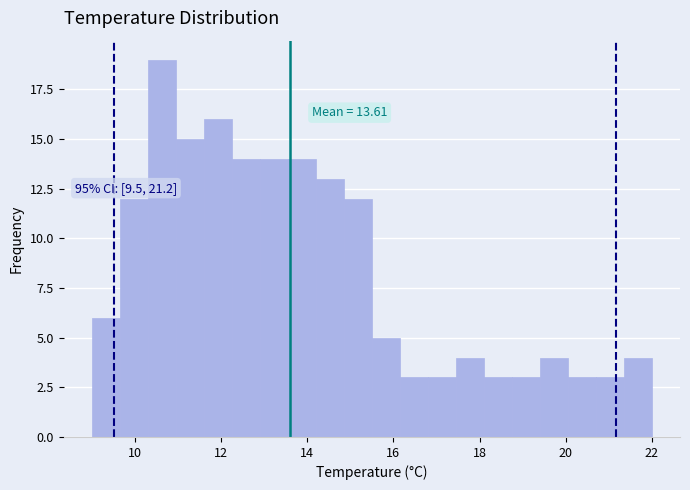

Read against the x-axis, roughly where is the centre of the tallest bar?

10.6